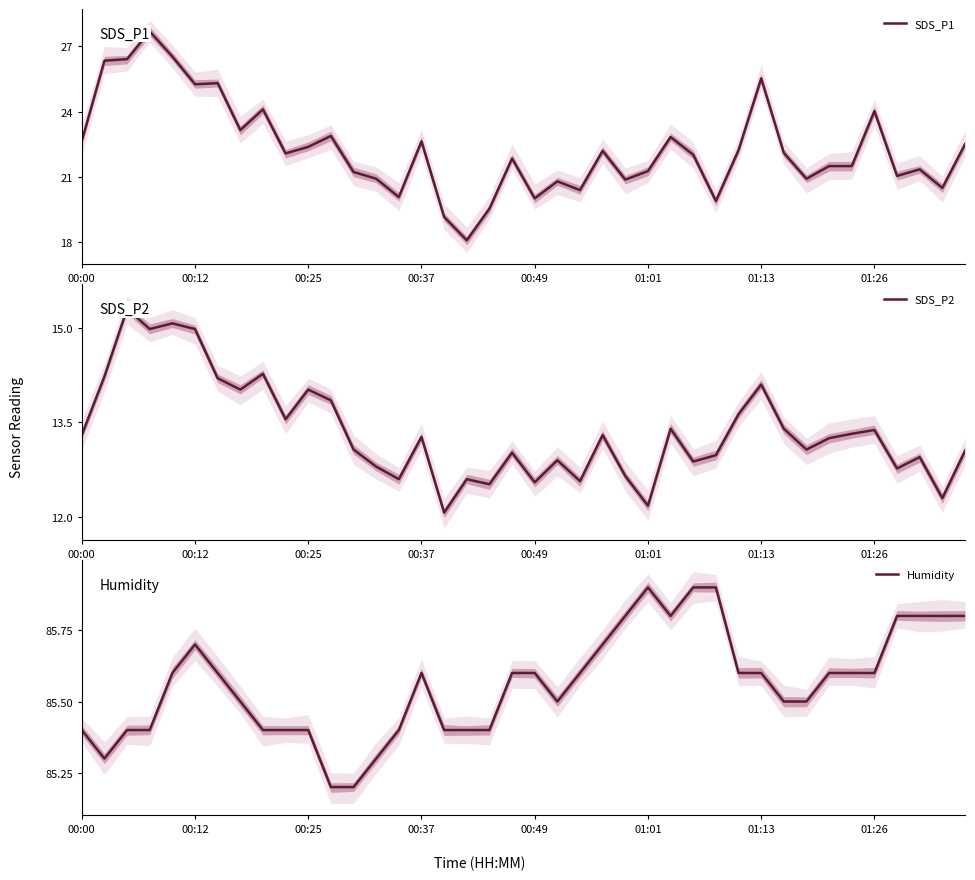

What is the lowest value of the SDS_P1 series?

18.1